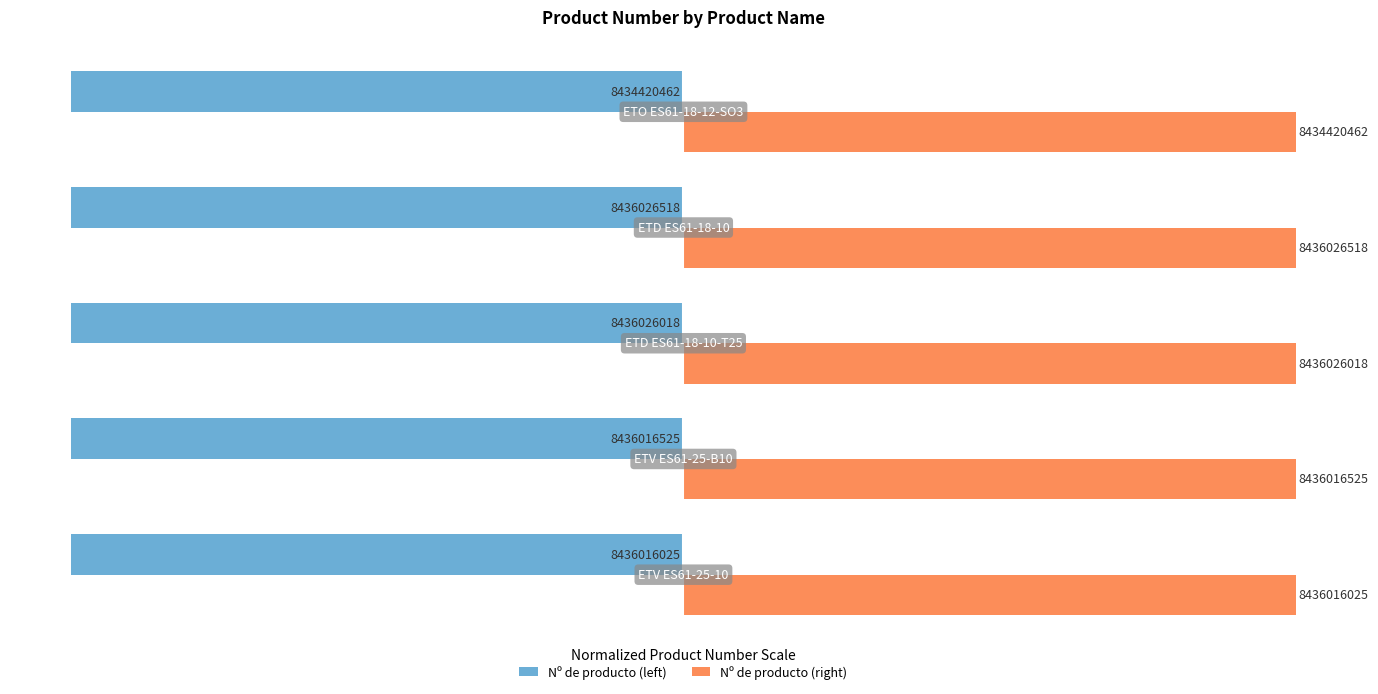

What are all the series names shown in the legend?

Nº de producto (left), Nº de producto (right)